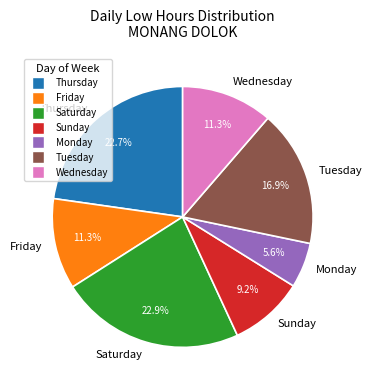

Count the number of slices in the pie.

7